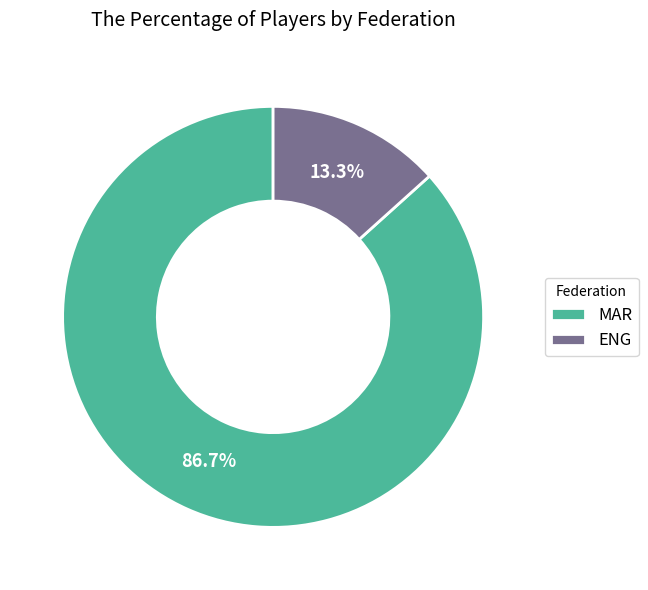

Rank the categories by value from highest to lowest.

MAR, ENG